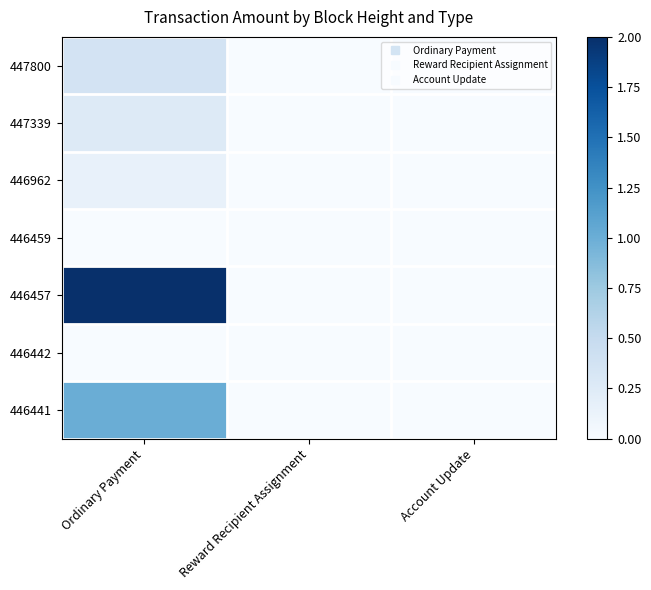

Rank the series at Account Update from lowest to highest value.

447800, 447339, 446962, 446459, 446457, 446442, 446441